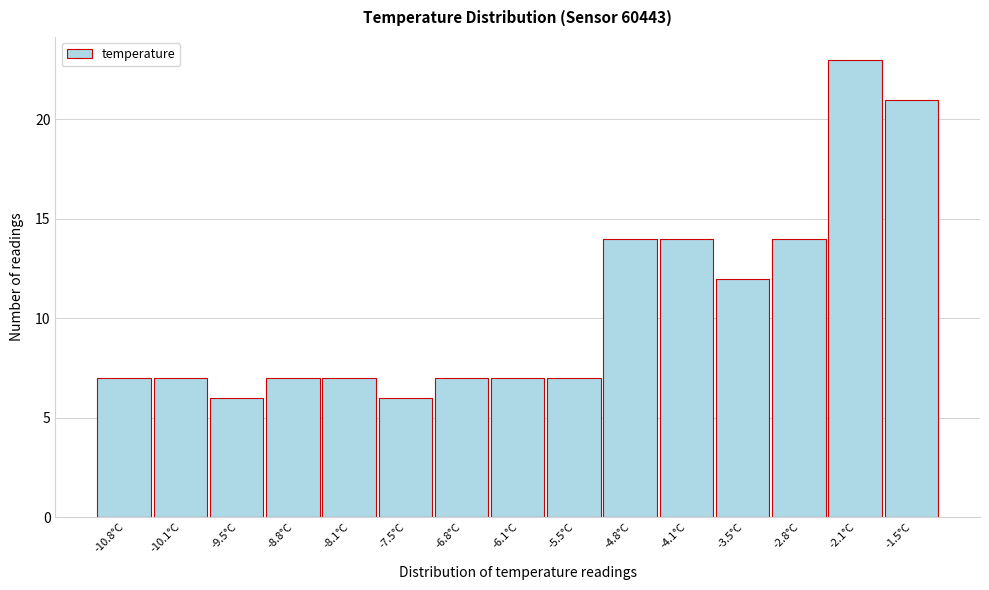

Reading left to right, what are all the values shown in this chart?

-10.8°C=7	-10.1°C=7	-9.5°C=6	-8.8°C=7	-8.1°C=7	-7.5°C=6	-6.8°C=7	-6.1°C=7	-5.5°C=7	-4.8°C=14	-4.1°C=14	-3.5°C=12	-2.8°C=14	-2.1°C=23	-1.5°C=21